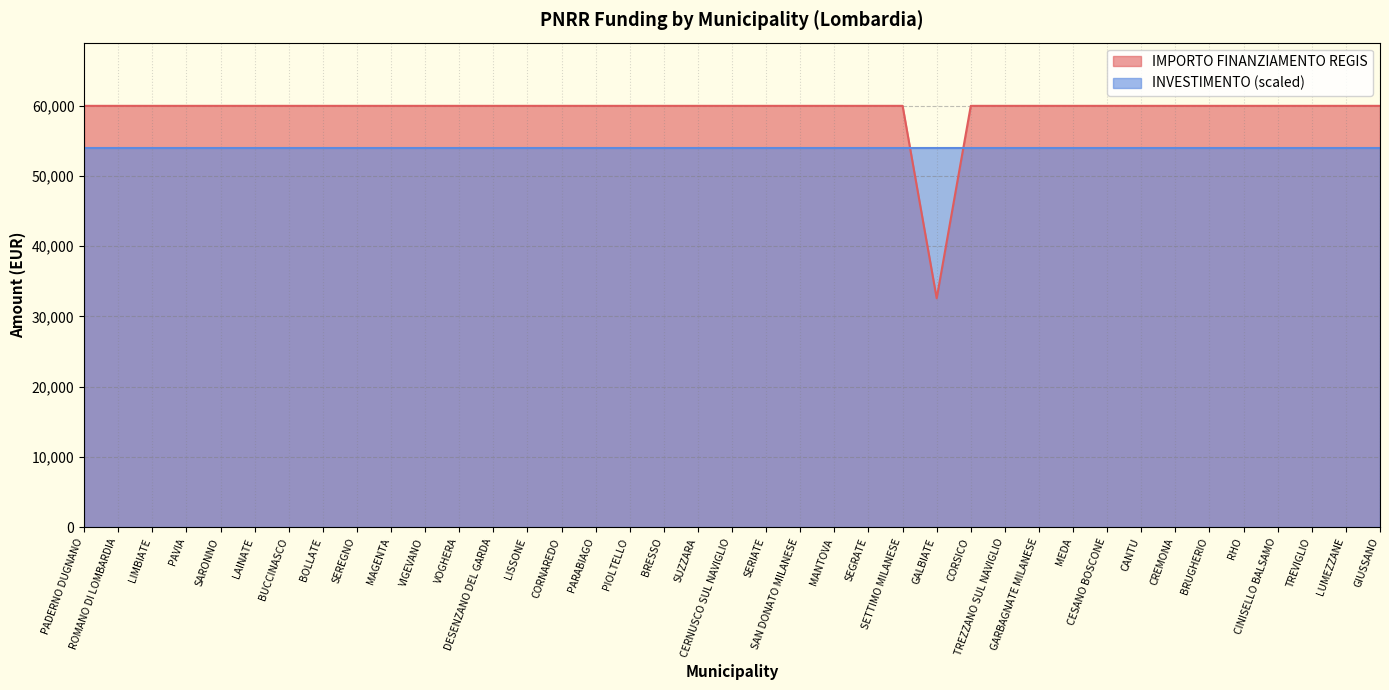

What is the sum of the values at MEDA and CERNUSCO SUL NAVIGLIO?

119932